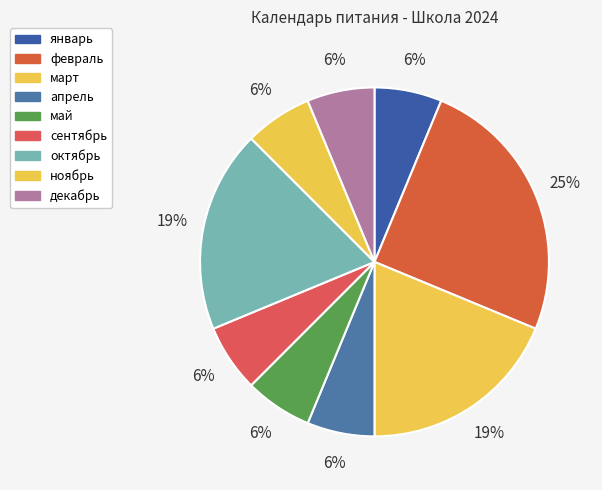

What percentage is the декабрь slice, to the nearest percent?

6%